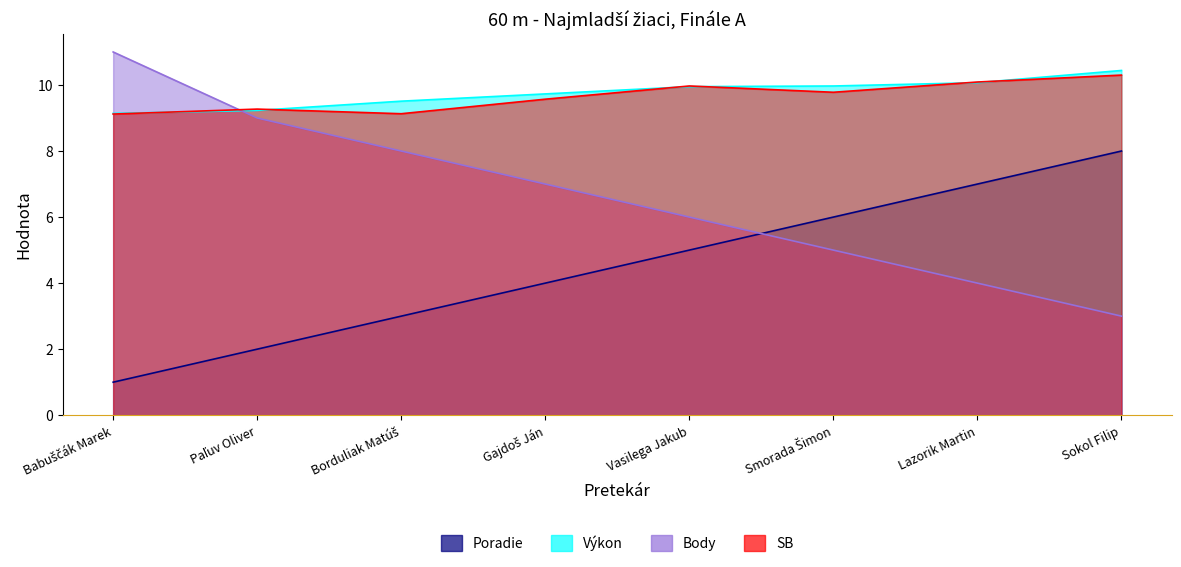

What is the sum of all Výkon values?

78.0